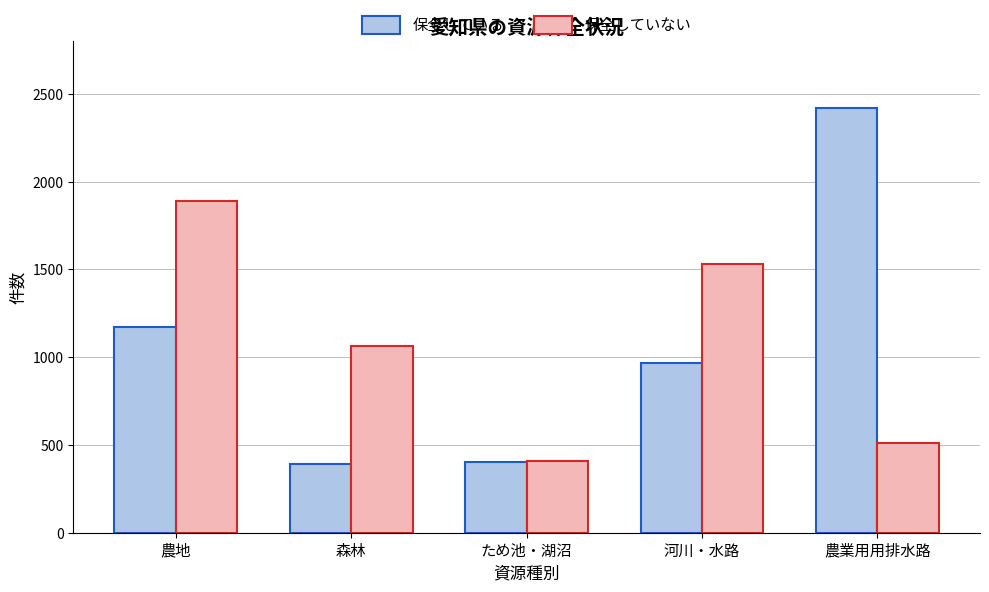

Is the value of 保全していない at 農地 greater than the value of 保全している at 農地?

Yes